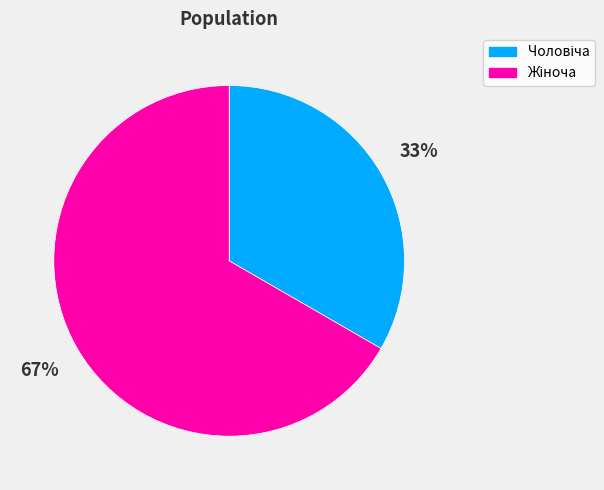

Is there a majority slice in this chart?

Yes